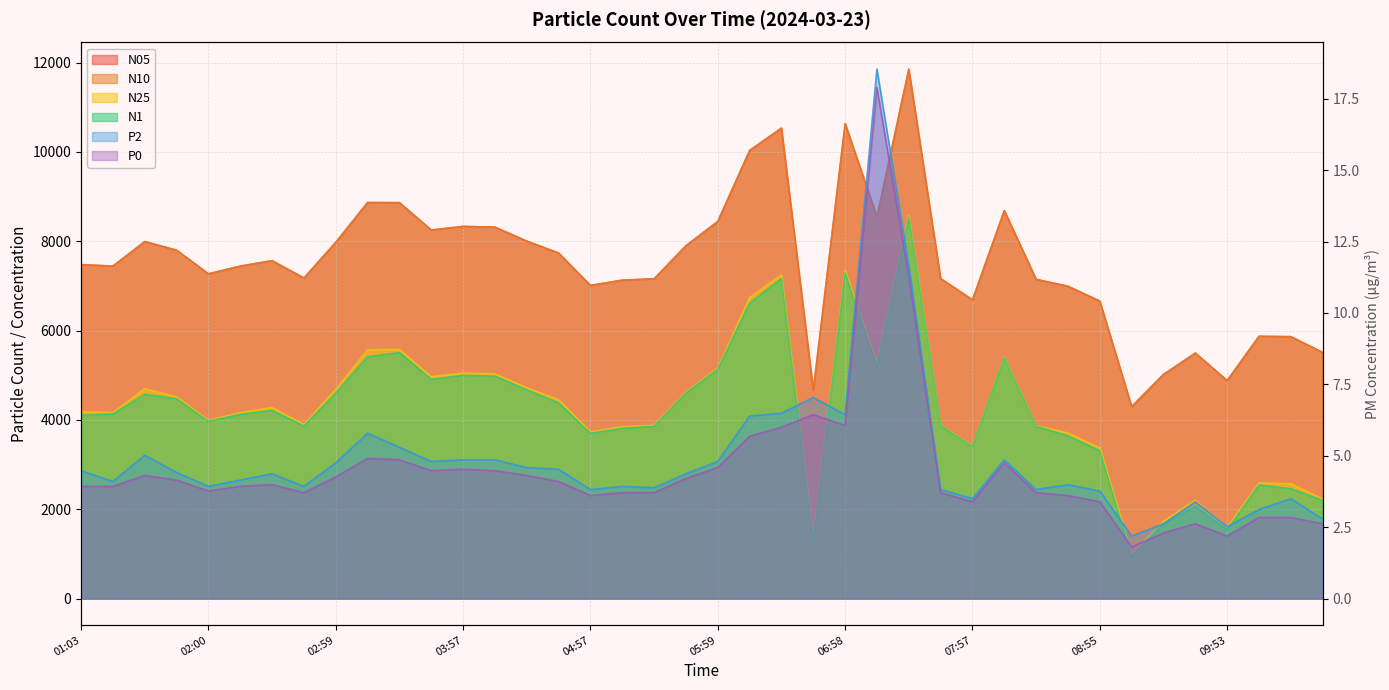

What is the total value across all series at 09:10?

10561.6